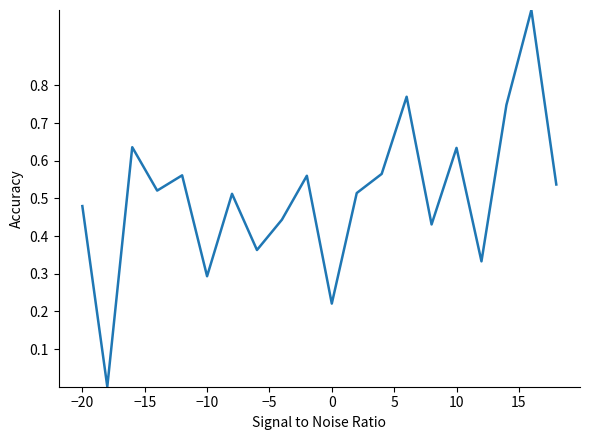

Count the values in the range 0 to 1.

20